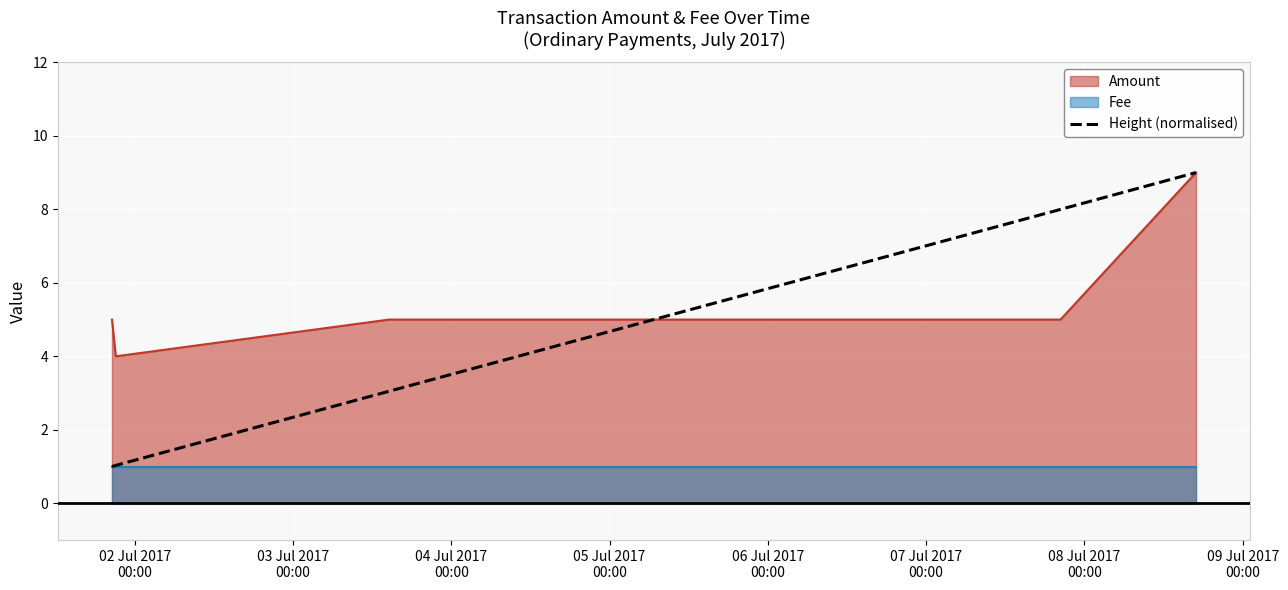

How many lines are shown in the chart?

1